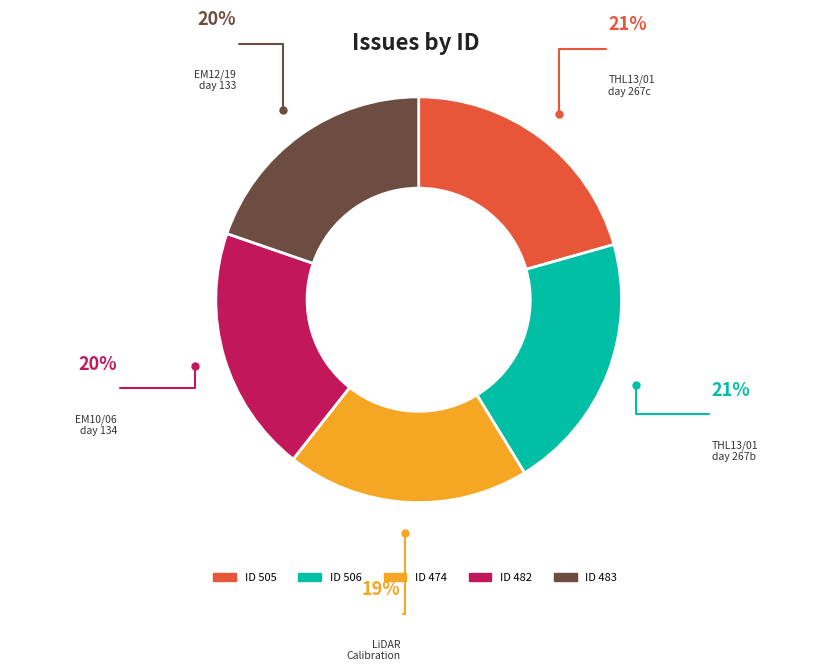

Is there a majority slice in this chart?

No